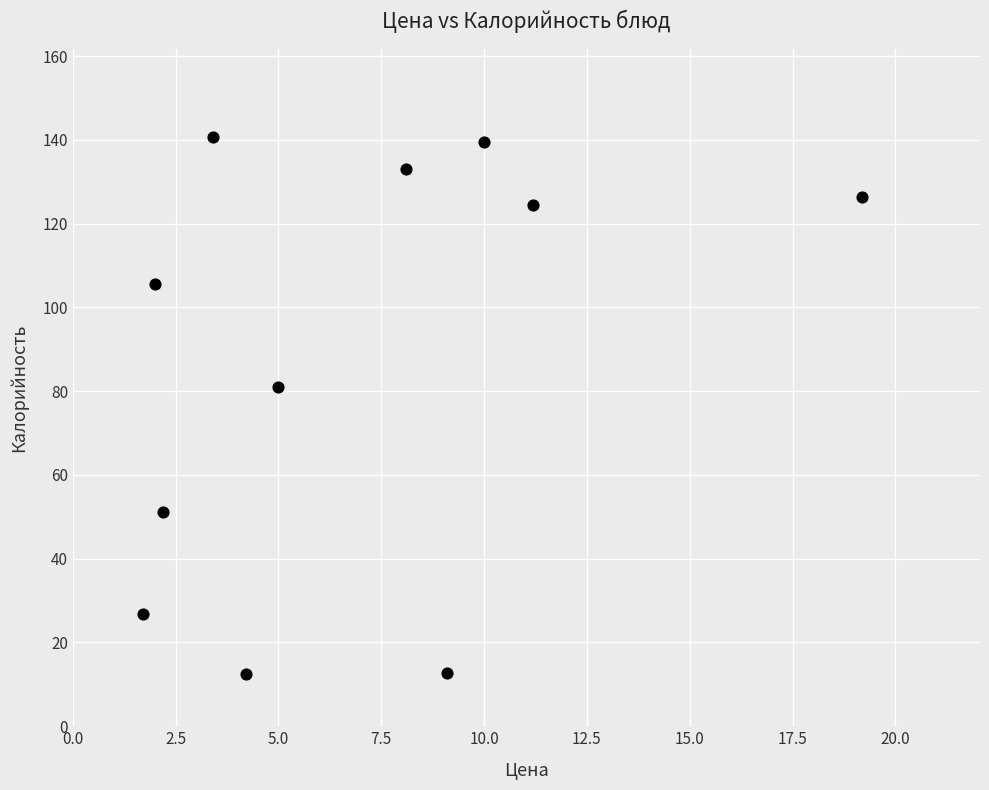

What Y value in the scatter plot is closest to 76?

81.0